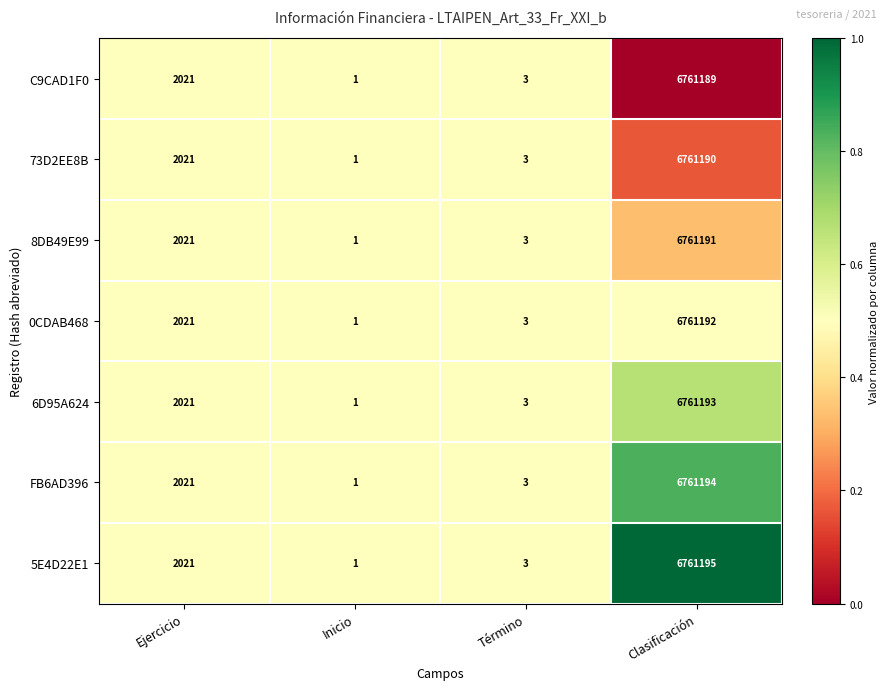

What is the total value across all series at Término?

21